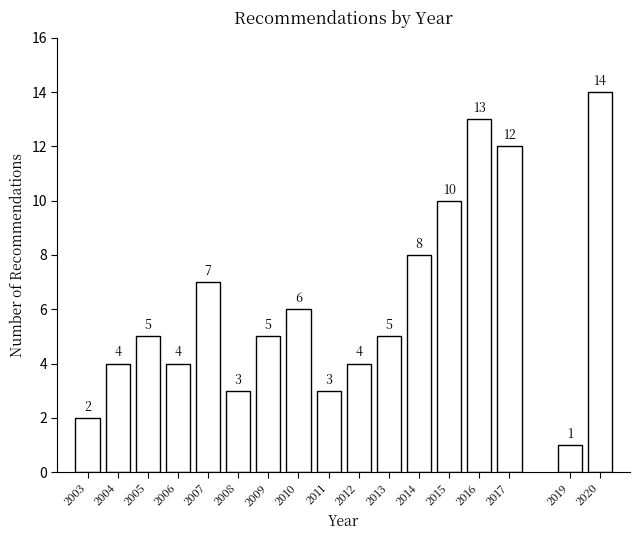

Reading left to right, extract all data points from this chart.

2	4	5	4	7	3	5	6	3	4	5	8	10	13	12	1	14